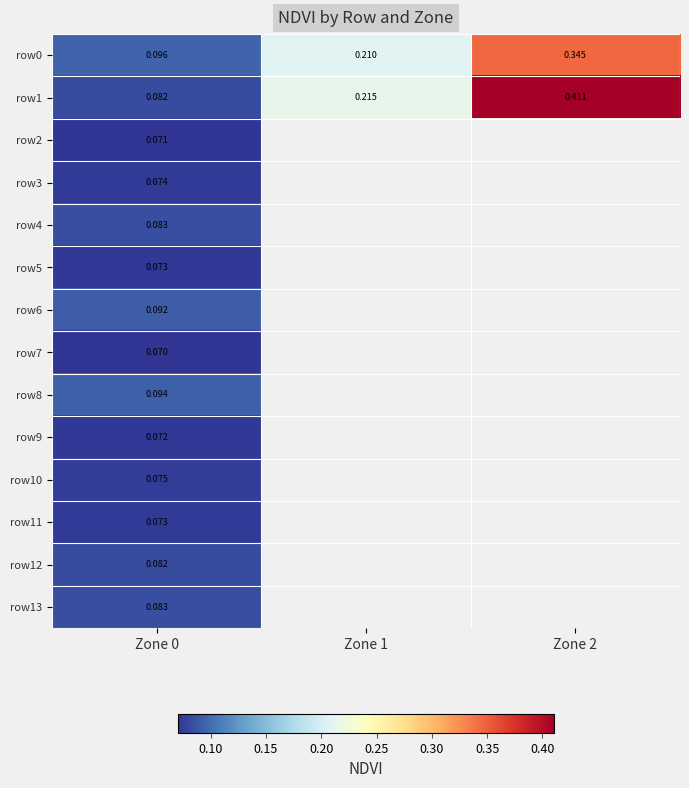

What is the sum of all row0 values?

0.7